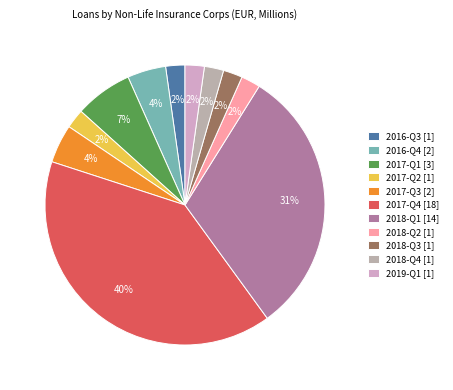

Does 2019-Q1 account for over 50% of the chart?

No